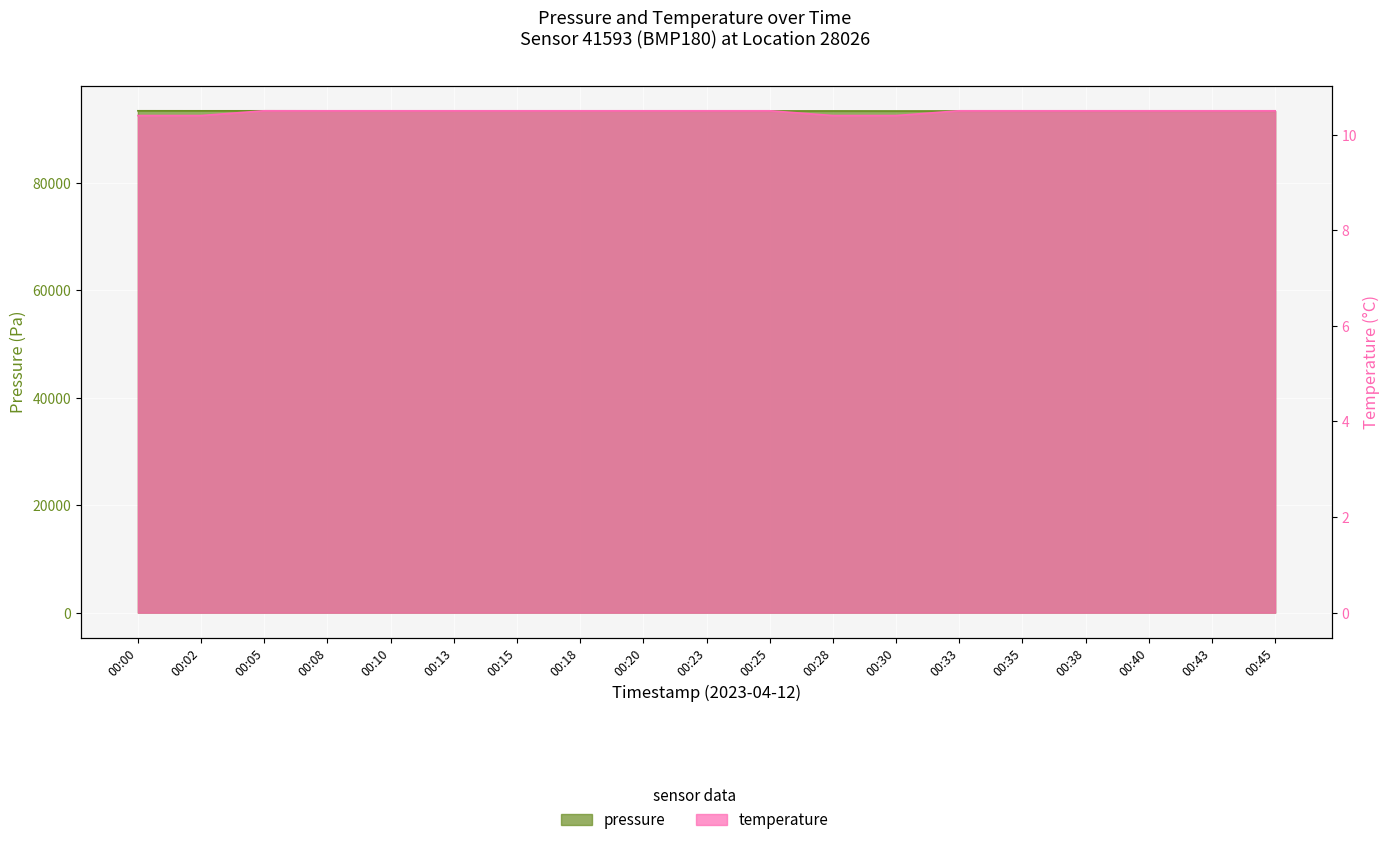

True or false: temperature and pressure cross at least once.

False